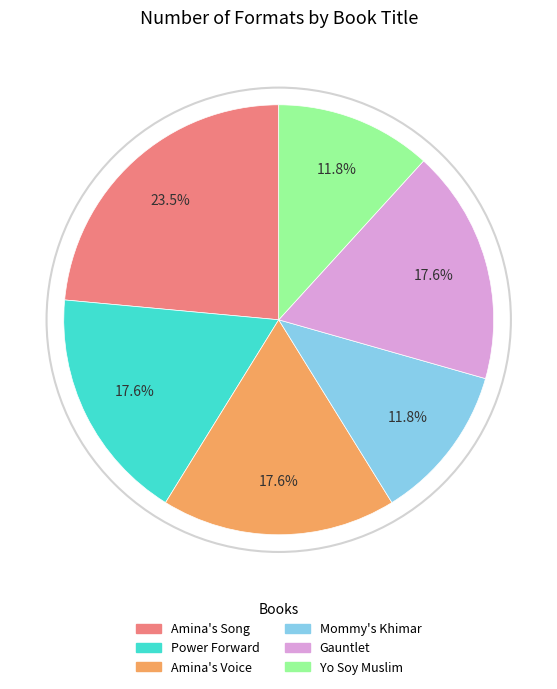

How much of the chart is everything except Power Forward?

82.4%